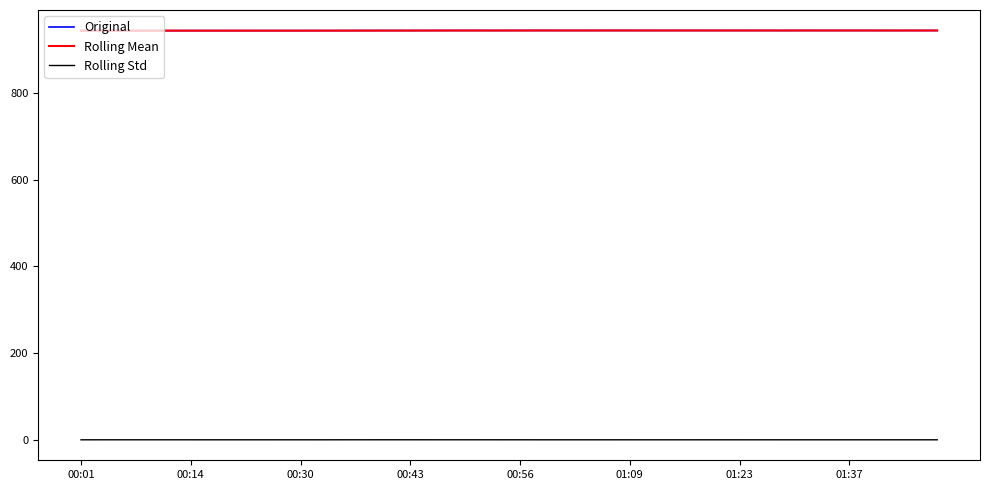

What is the maximum value shown in the chart?

943.9